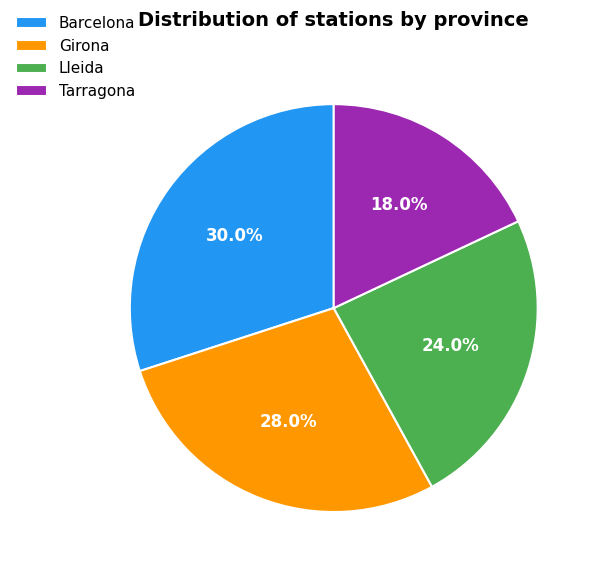

Does Barcelona represent more than half of the total?

No